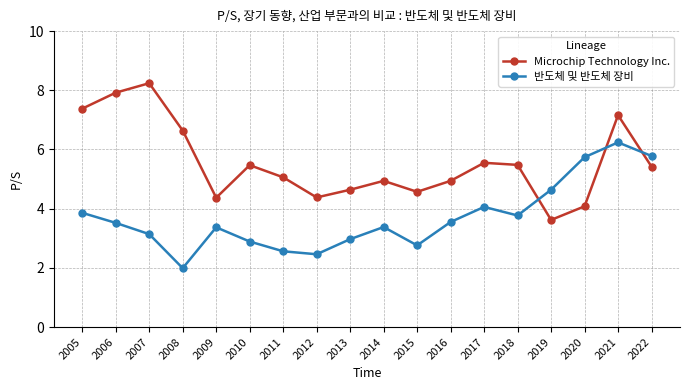

True or false: 반도체 및 반도체 장비 and Microchip Technology Inc. cross at least once.

True